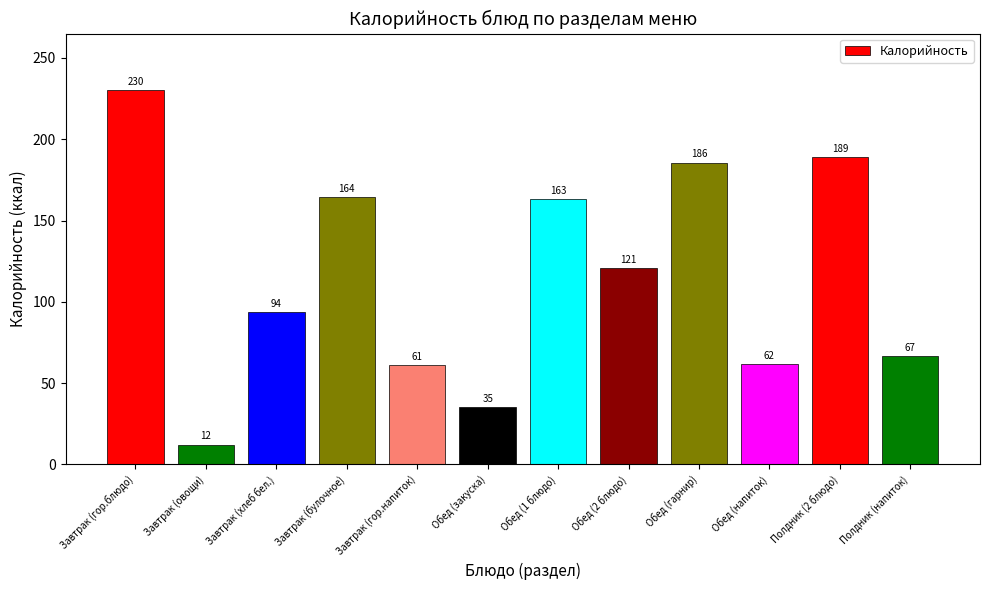

What is the value of the 5th bar from the left?

61.2